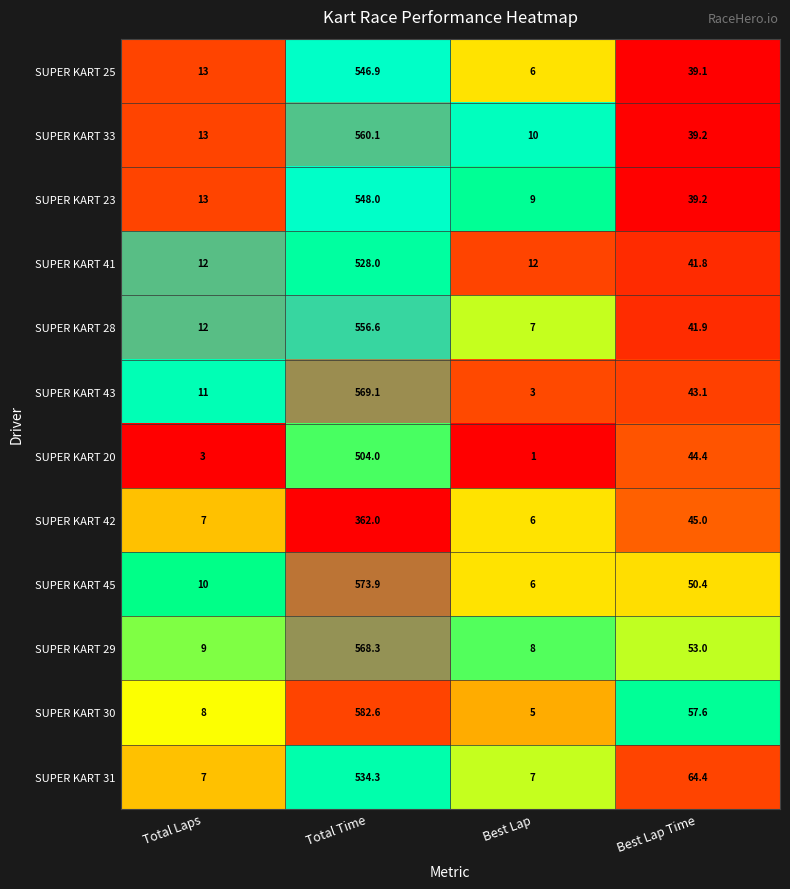

The SUPER KART 31 series shows 698.8 at Total Time. True or false?

False